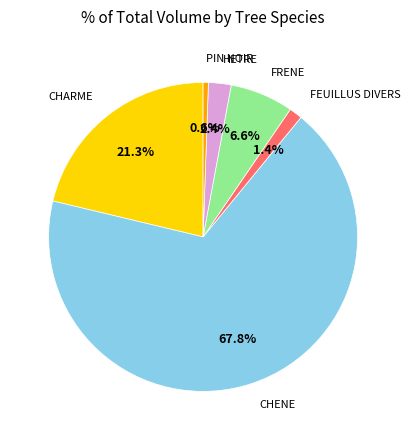

Does any single category account for the majority?

Yes